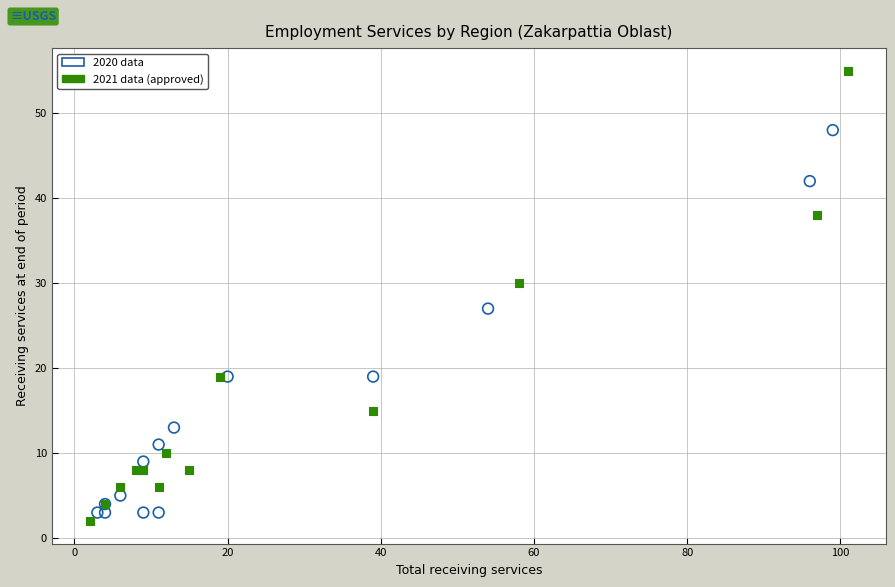

Which series contains the highest Y value?

2021 data (approved)